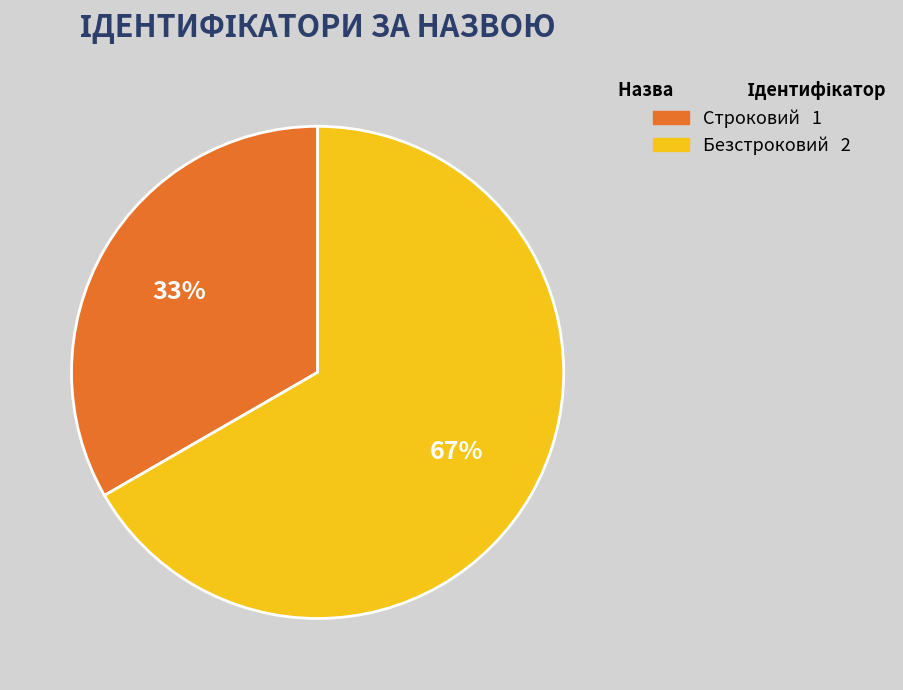

To the nearest percent, what is the combined percentage of Безстроковий and Строковий?

100%